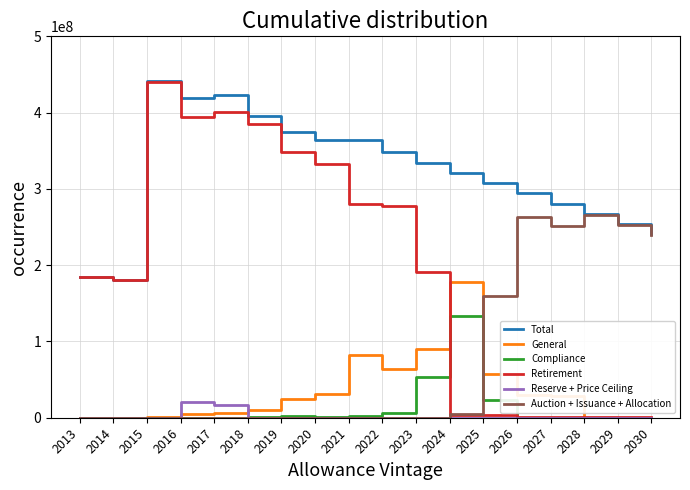

What is the lowest value of the Total series?

181071000